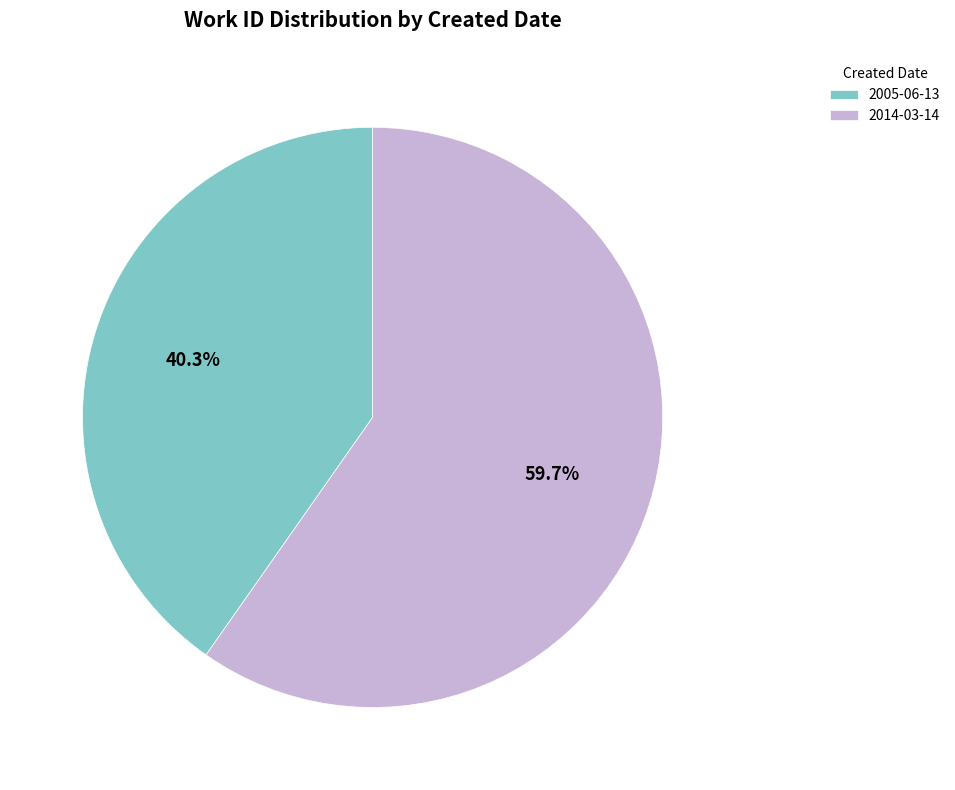

The 2005-06-13 slice represents 34% of the pie. True or false?

False